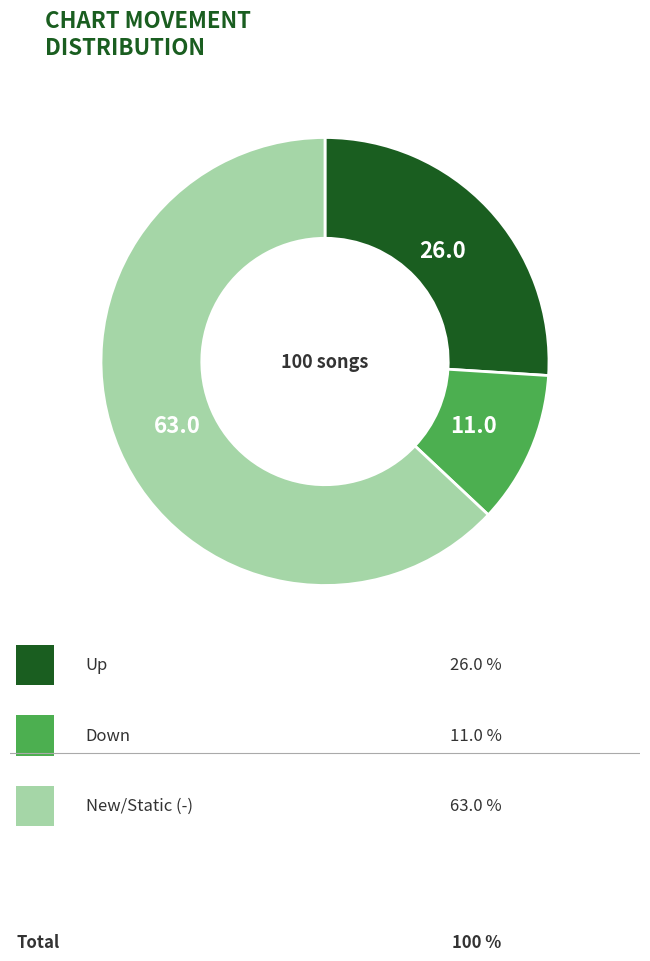

Does any single category account for the majority?

Yes